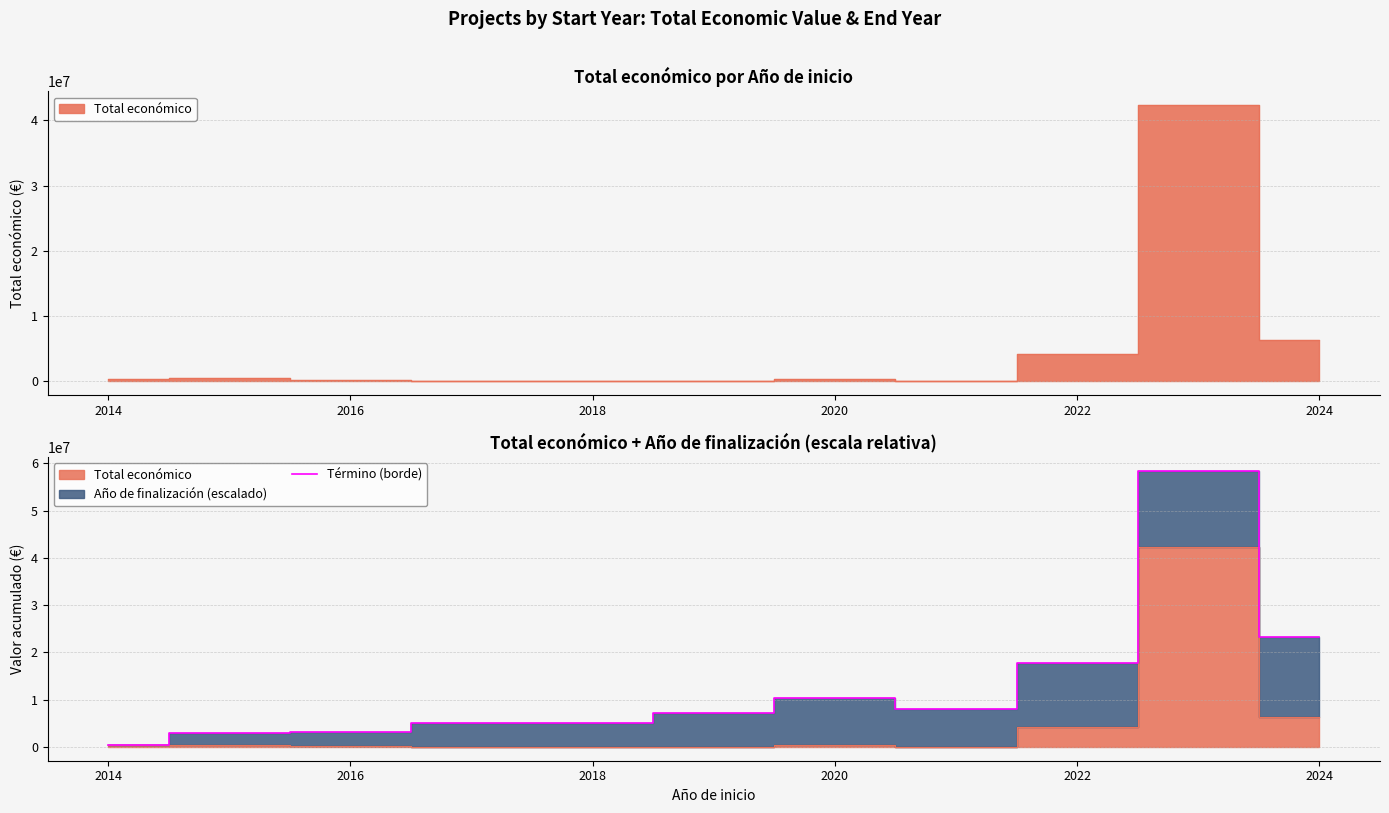

What is the highest value of the Término (borde) series?

58436657.4